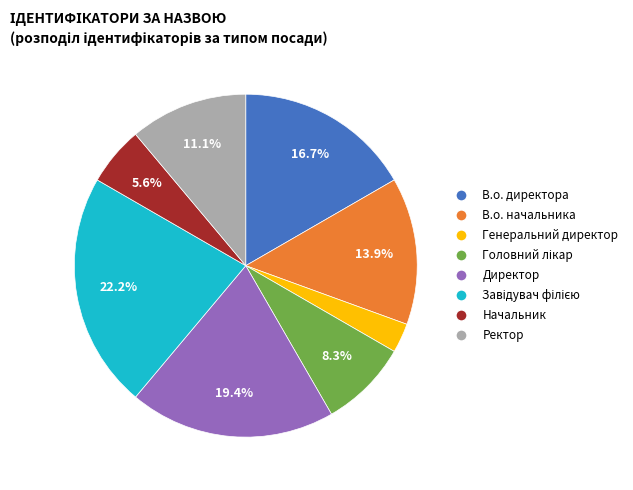

What is the smallest slice in the pie chart?

Генеральний директор